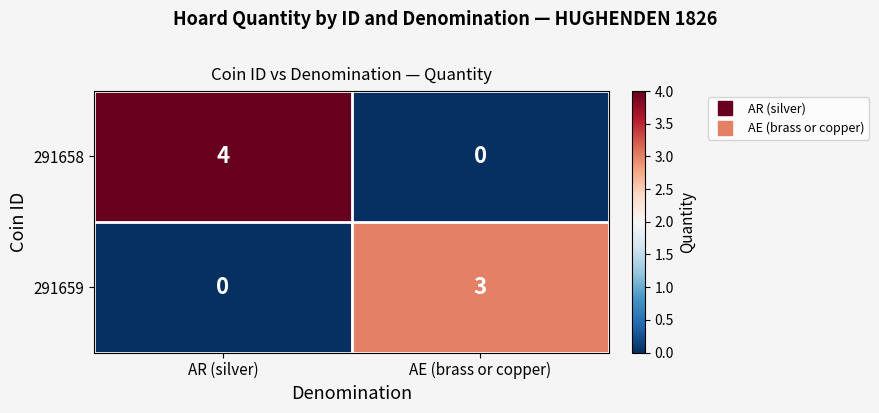

Which series has the largest range (max minus min)?

291658